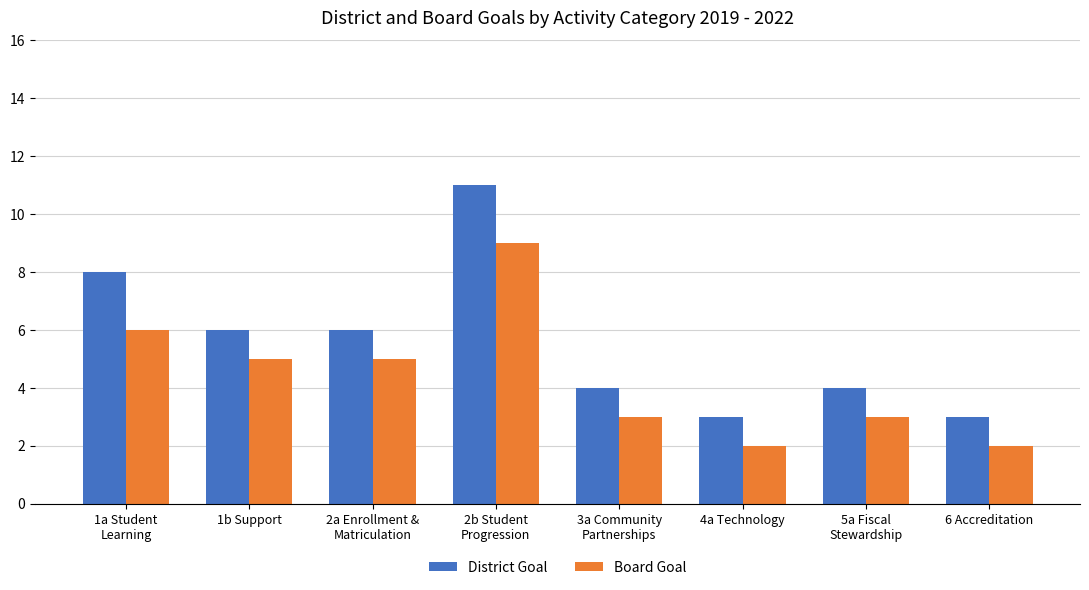

Which series has the largest total across all categories?

District Goal